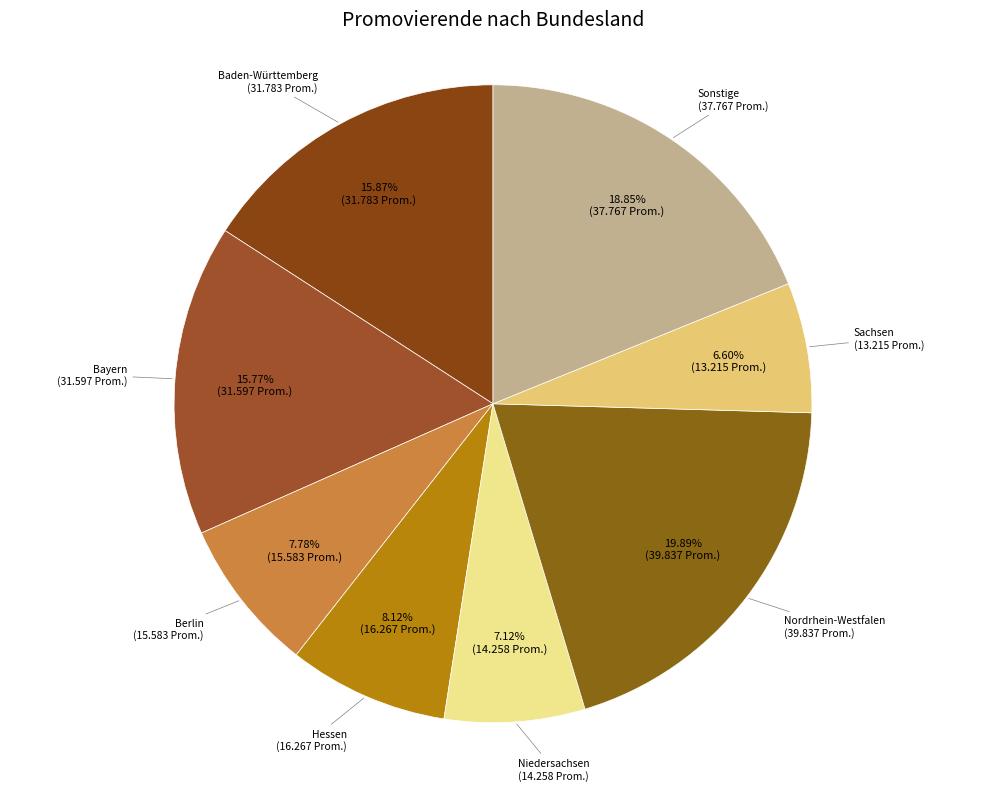

Does any single category account for the majority?

No